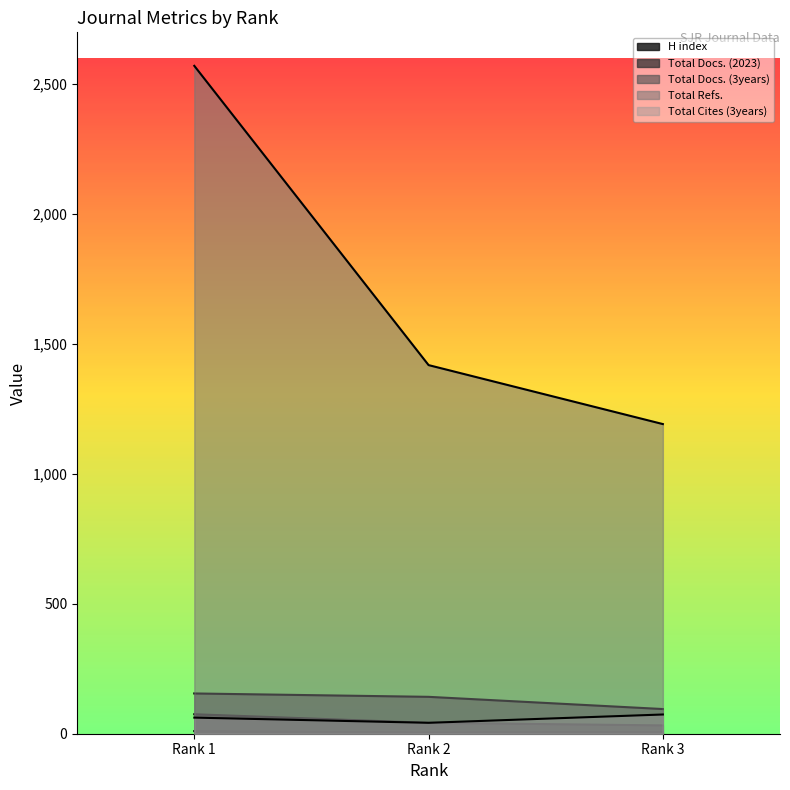

How many Total Refs. values are between 1192 and 2571?

3